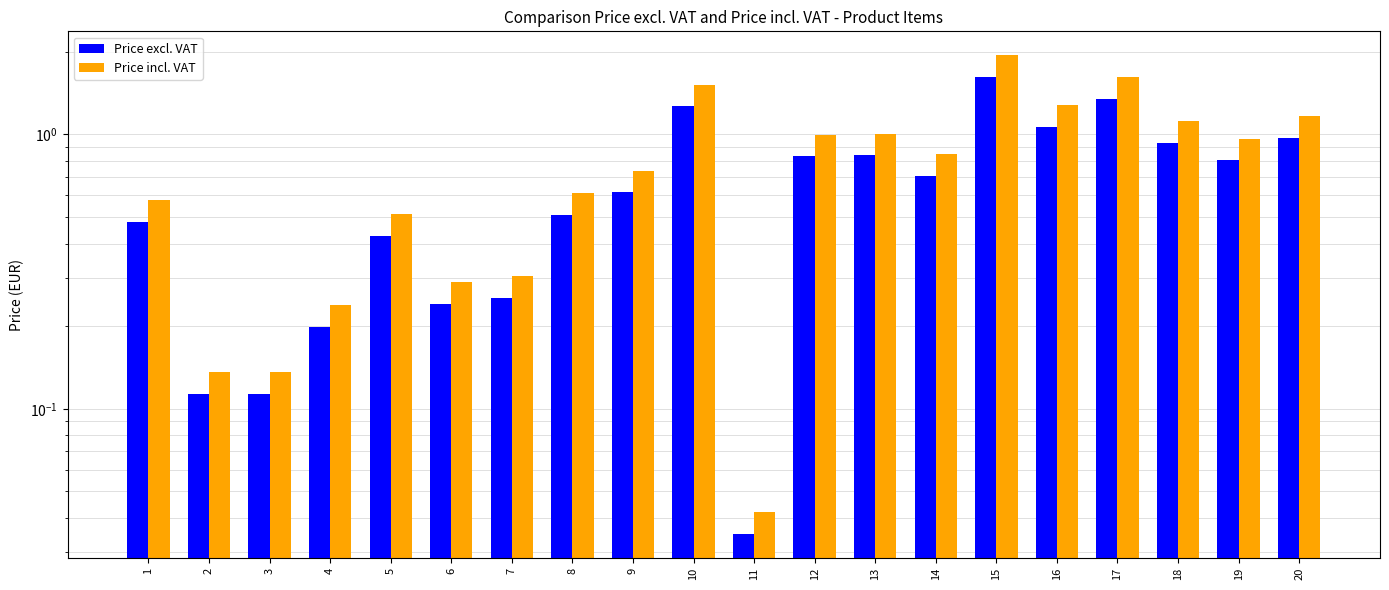

Where is Price excl. VAT nearest to the value 0?

11